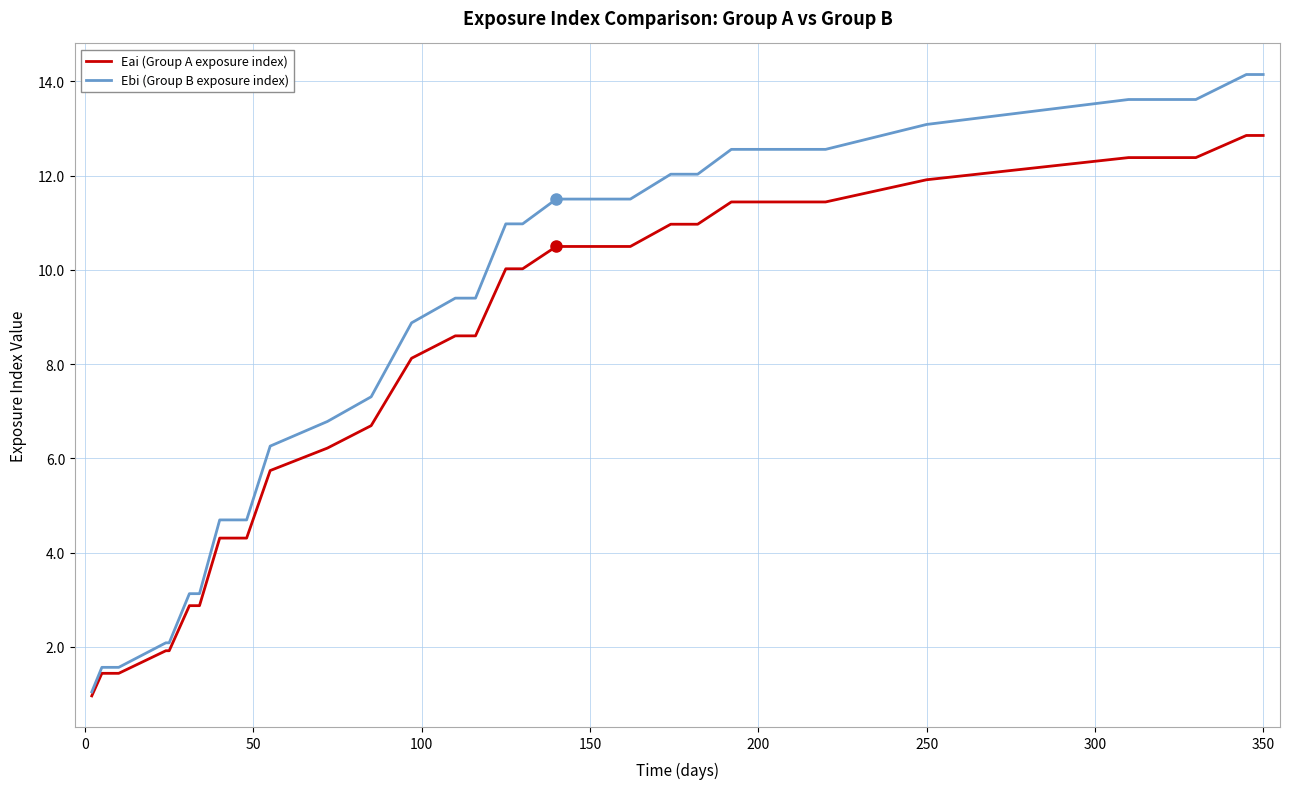

What is the sum of all Ebi (Group B exposure index) values?

266.7